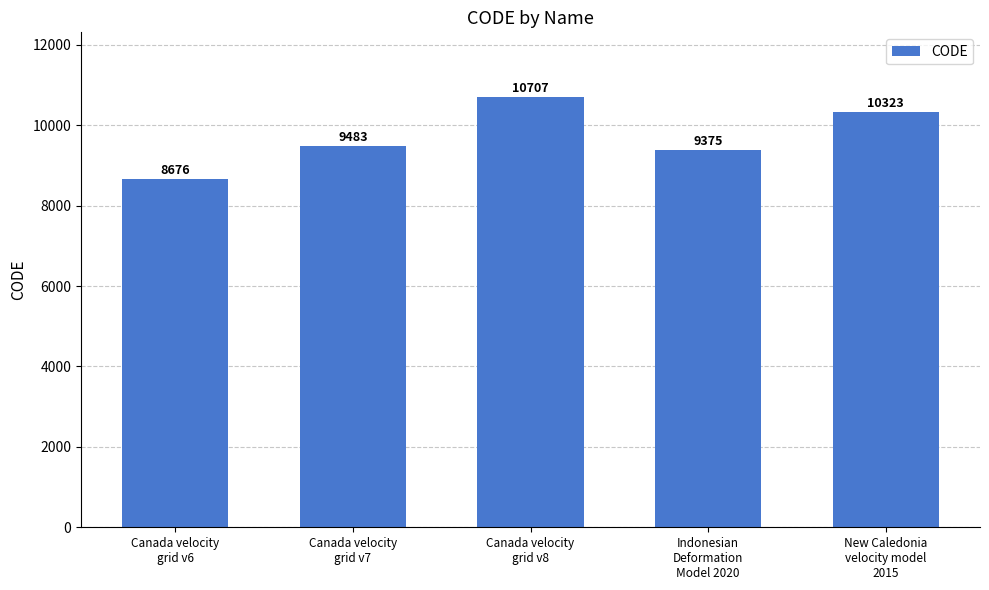

What position from the right is New Caledonia
velocity model
2015?

1